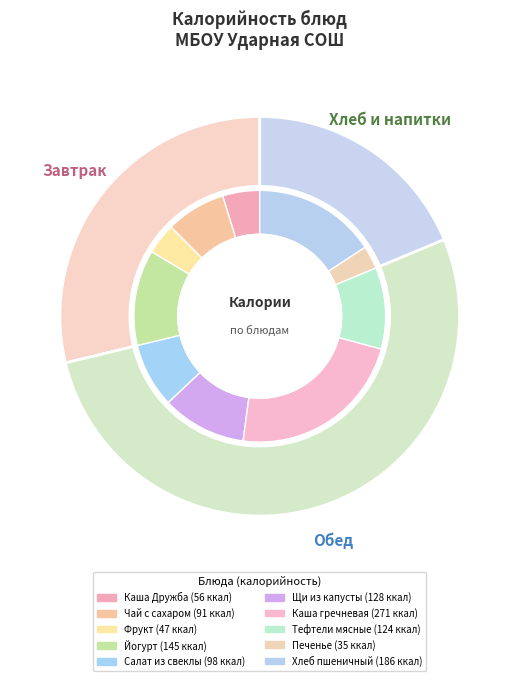

Which has a higher value, Чай с сахаром or Печенье?

Чай с сахаром